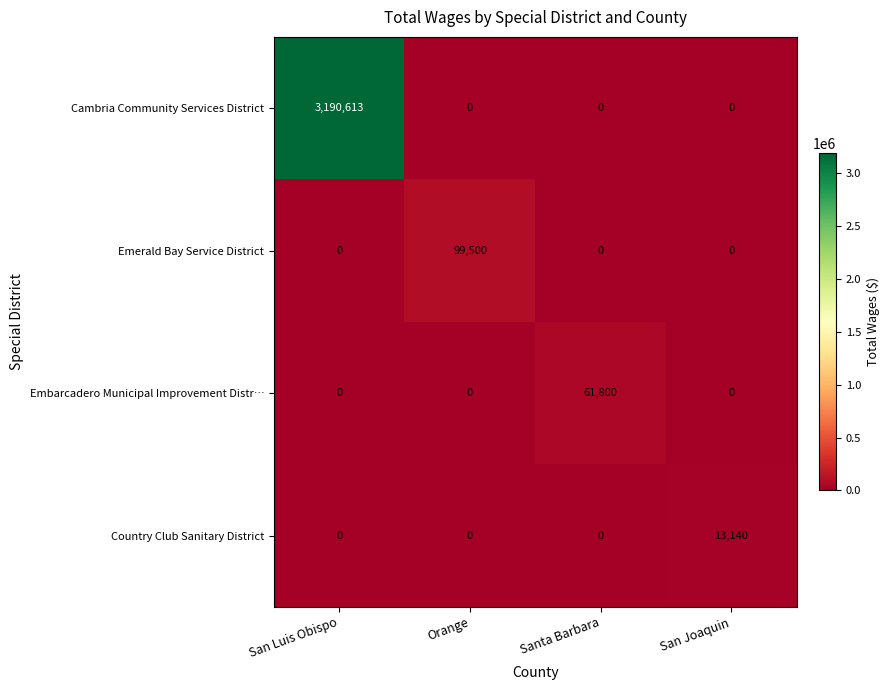

Which category has the highest value across all series?

San Luis Obispo